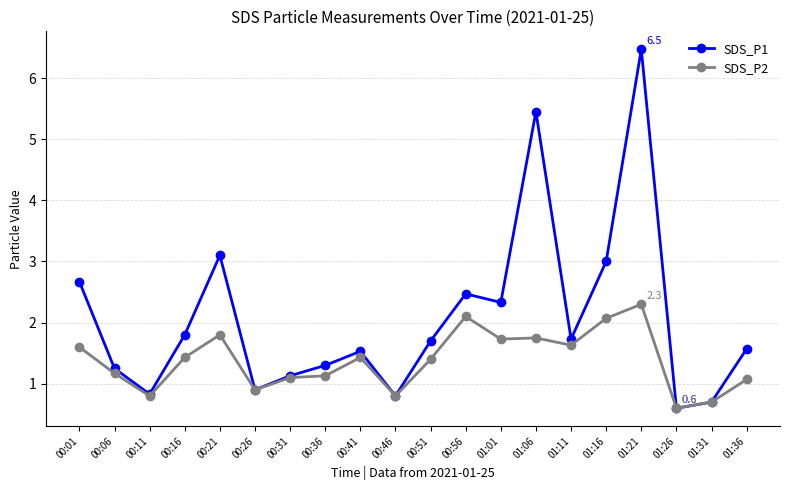

What are all the series names shown in the legend?

SDS_P1, SDS_P2